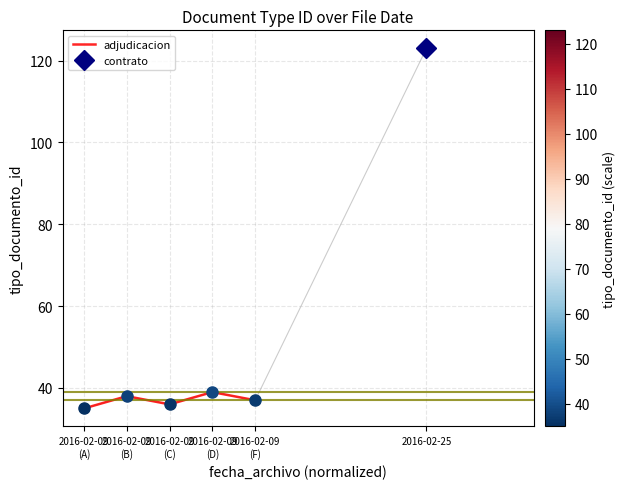

What is the maximum value shown in the chart?

39